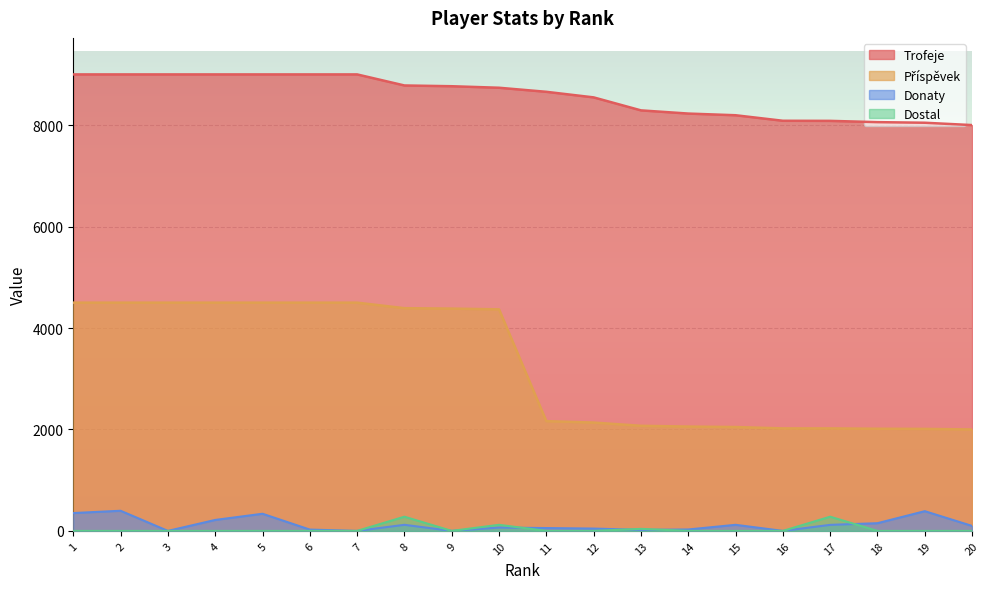

What is the difference between the highest and lowest values at 3?

9000